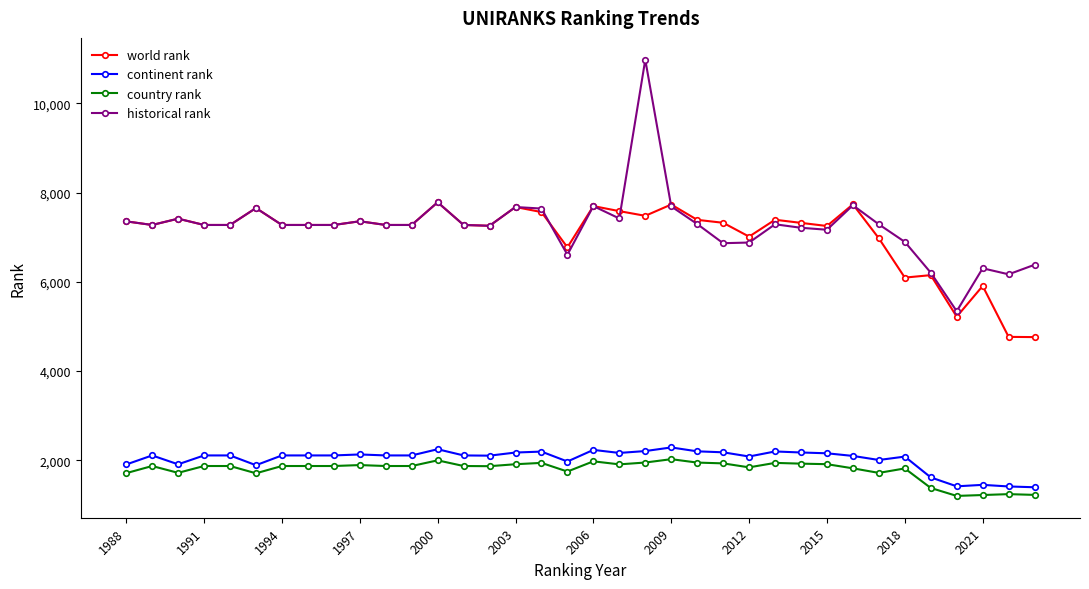

At how many categories does at least one series exceed 6082?

35